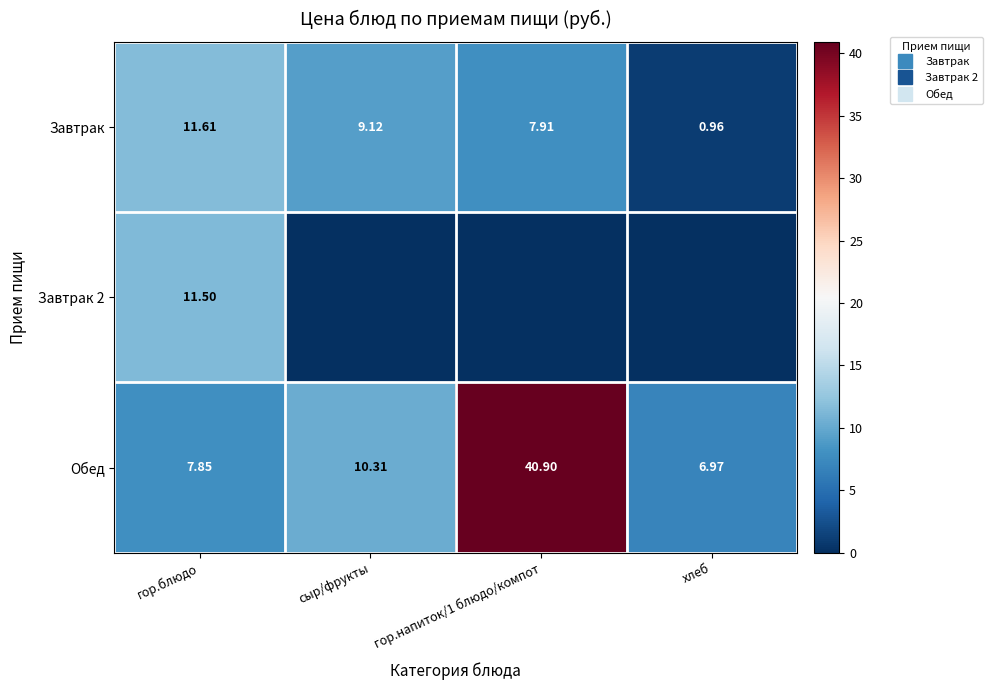

How many values in Завтрак 2 are above zero?

1